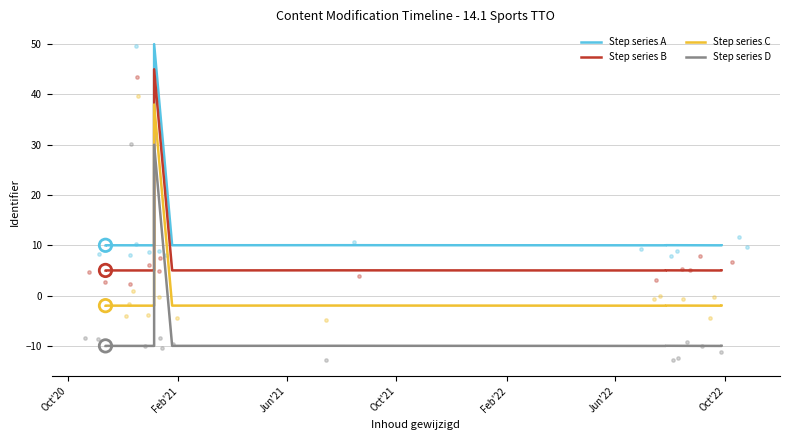

What are all the series names shown in the legend?

Step series A, Step series B, Step series C, Step series D